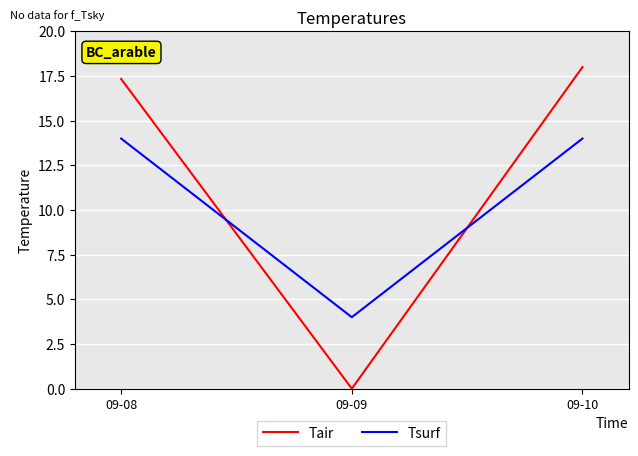

Reading right to left, what are all the values shown in this chart?

Tair: 18.0	0.0	17.3
Tsurf: 14.0	4.0	14.0